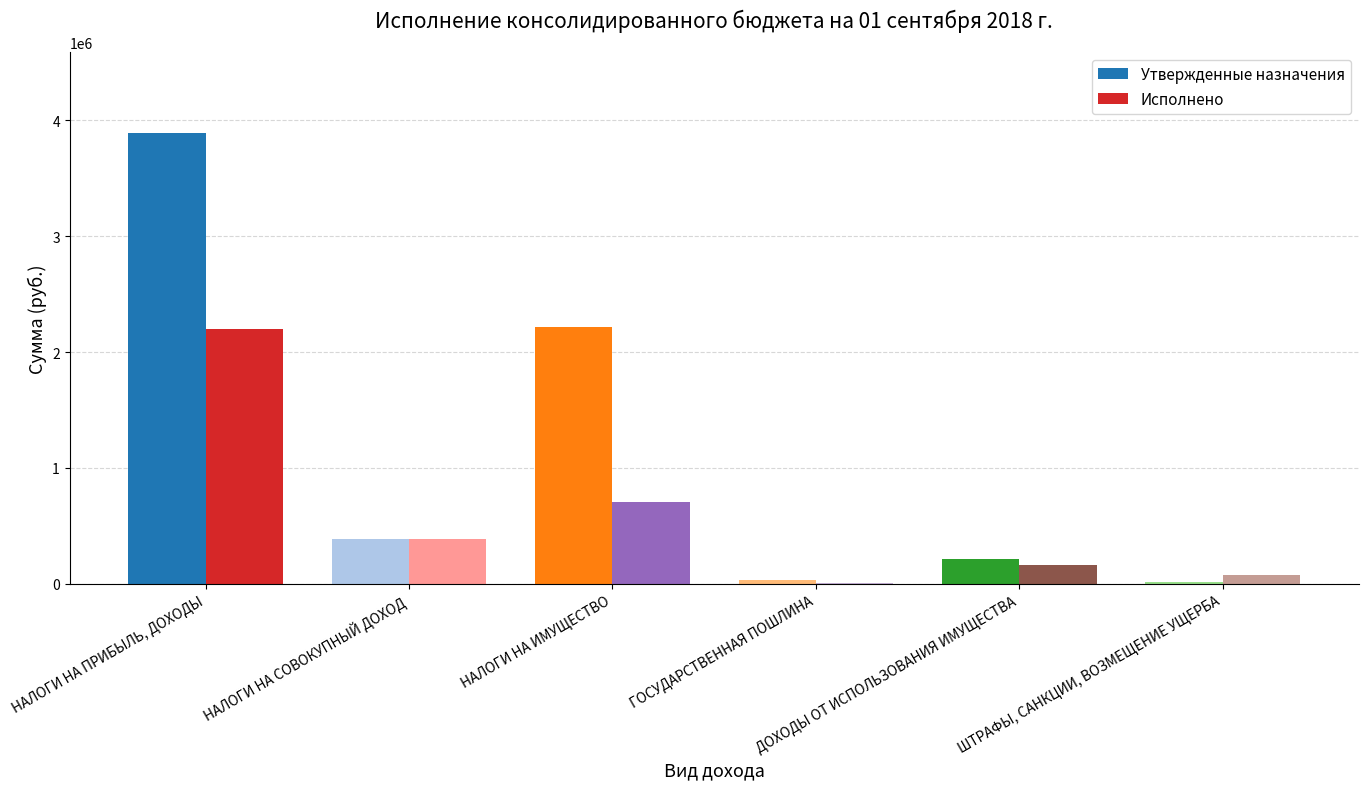

True or false: Утвержденные назначения has a value of 14800.0 at ШТРАФЫ, САНКЦИИ, ВОЗМЕЩЕНИЕ УЩЕРБА.

True